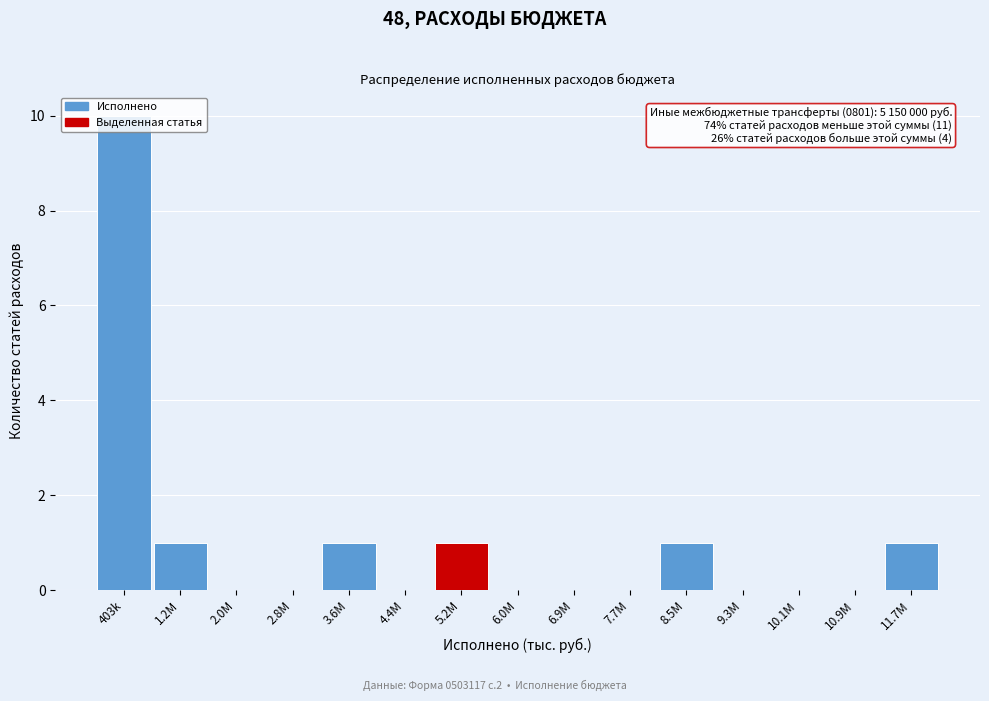

The chart shows a value of 2 at 3.6M. True or false?

False